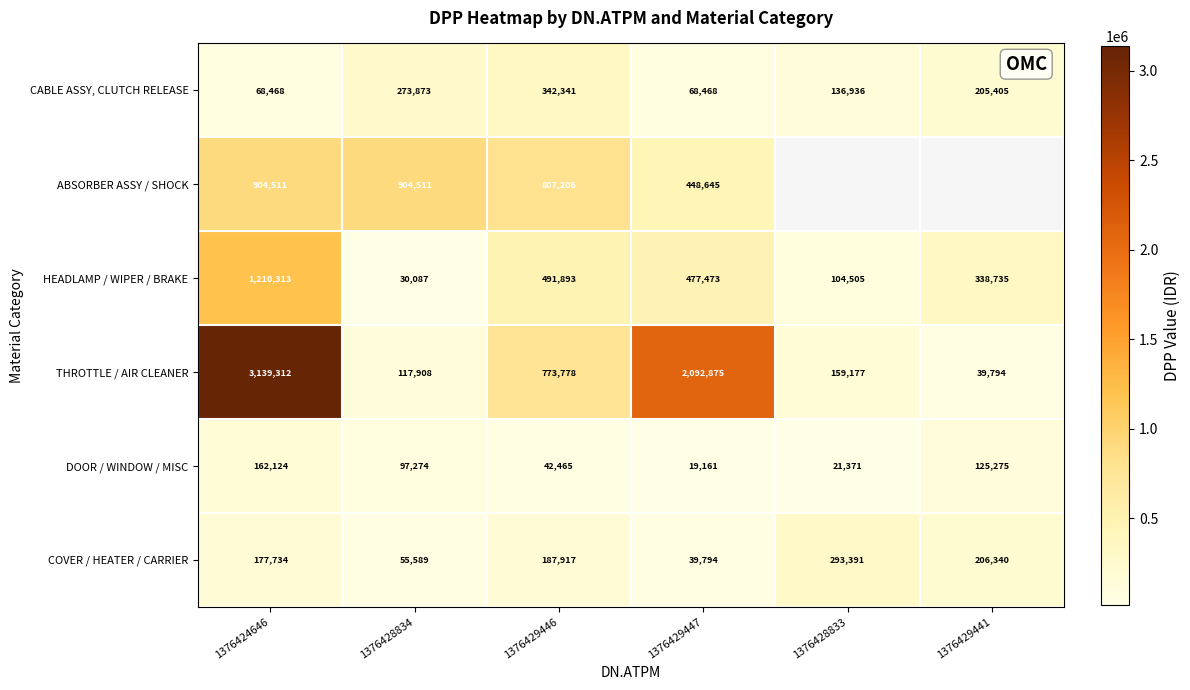

What is the spread (max minus min) of values at 1376424646?

3070844